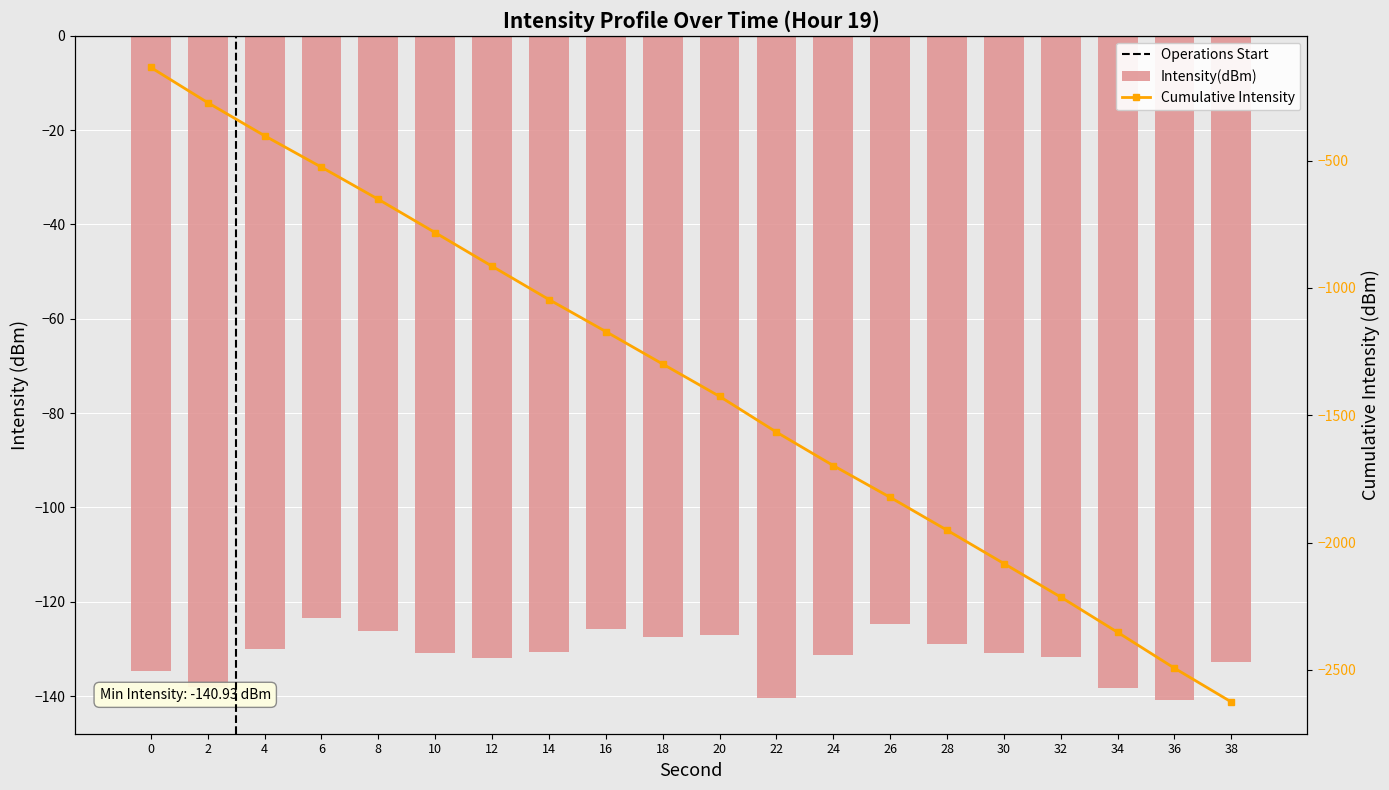

Reading left to right, transcribe all the data shown in this chart.

0=-134.7	2=-138.1	4=-130.0	6=-123.4	8=-126.3	10=-130.8	12=-131.9	14=-130.7	16=-125.7	18=-127.5	20=-127.0	22=-140.4	24=-131.4	26=-124.7	28=-129.0	30=-130.9	32=-131.8	34=-138.3	36=-140.9	38=-132.7